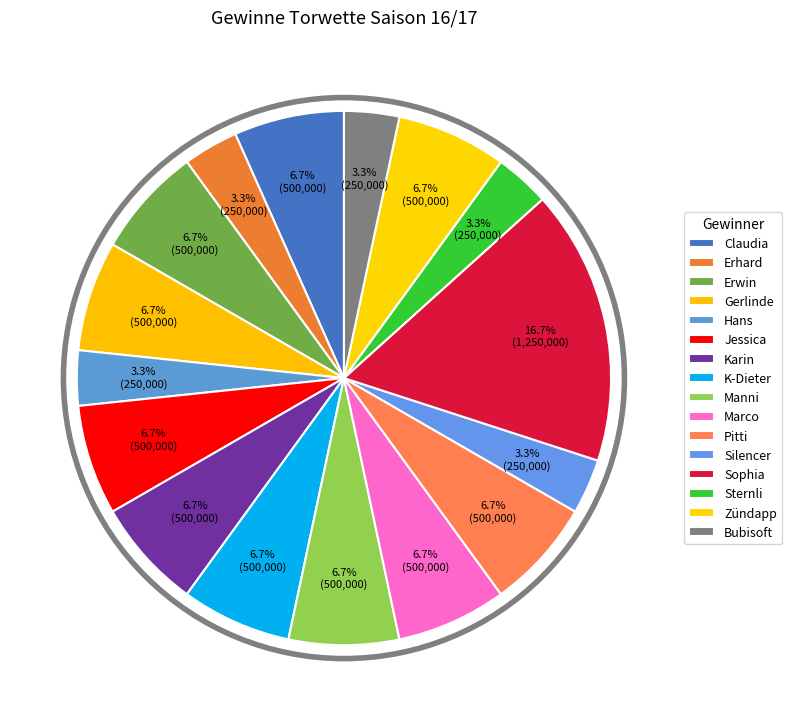

Is Erhard the majority of the pie?

No